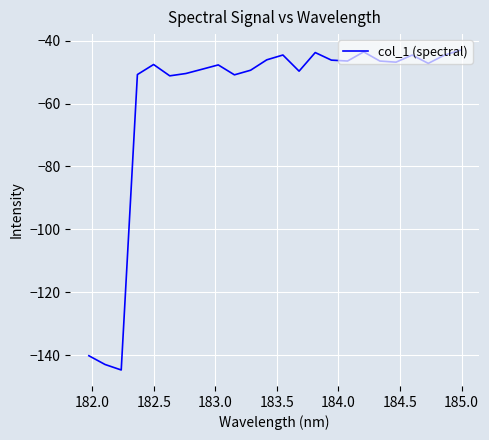

What is the difference between the maximum and minimum values?

101.8